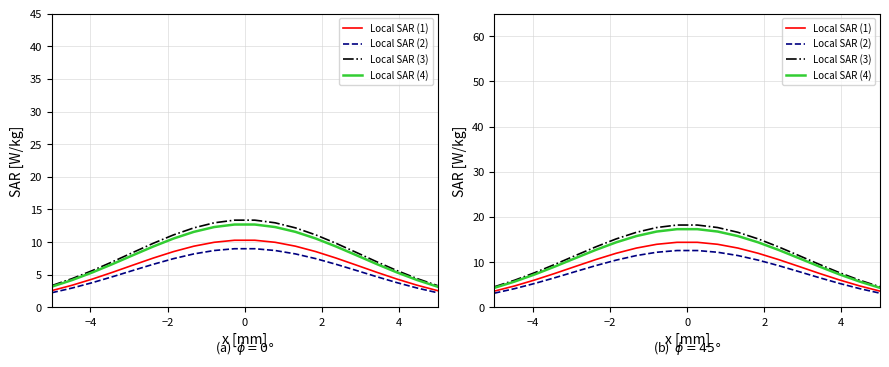

How many values in the Local SAR (2) series are below 9?

10